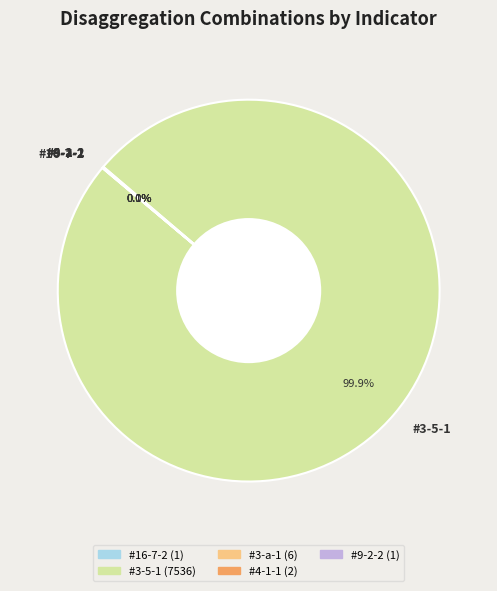

What percentage is NOT represented by #3-5-1?

0.1%